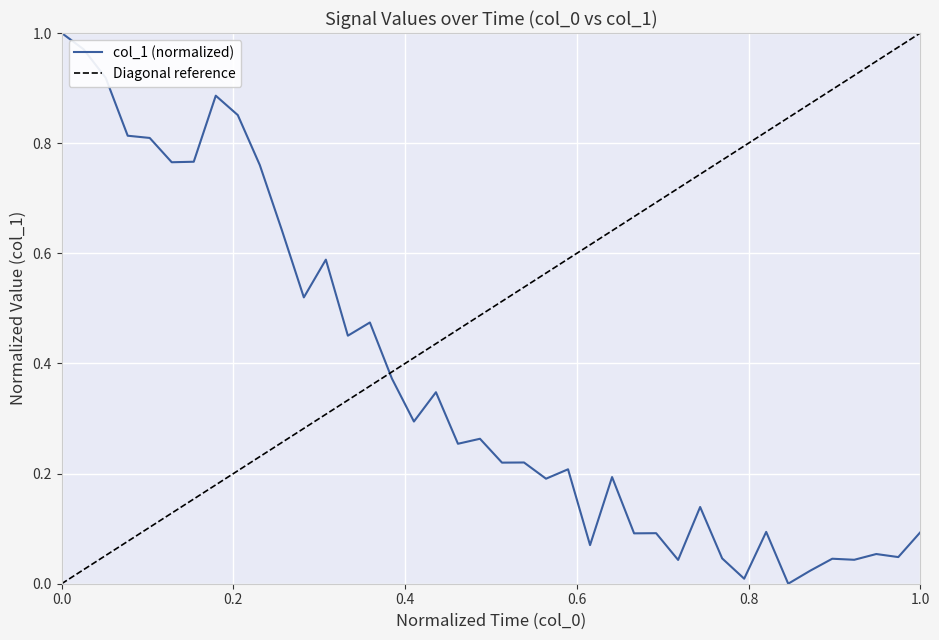

The value of col_1 (normalized) at 1.0 is 0.1. True or false?

True